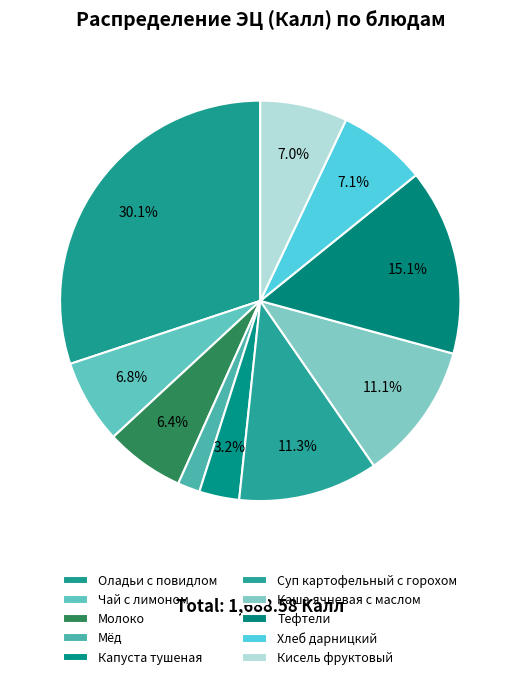

To the nearest percent, what is the difference between the Тефтели and Оладьи с повидлом slice percentages?

15%